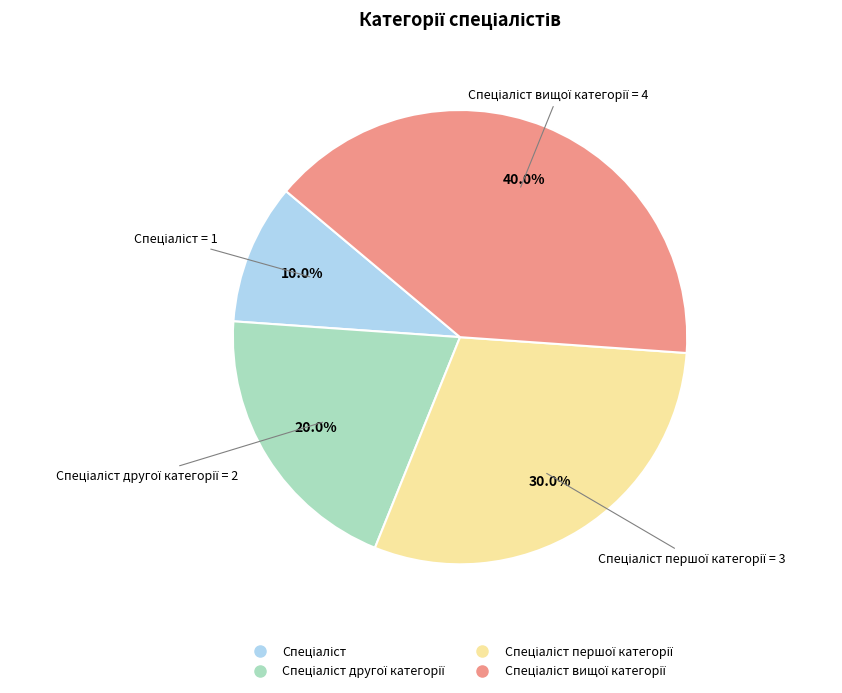

Is there a majority slice in this chart?

No